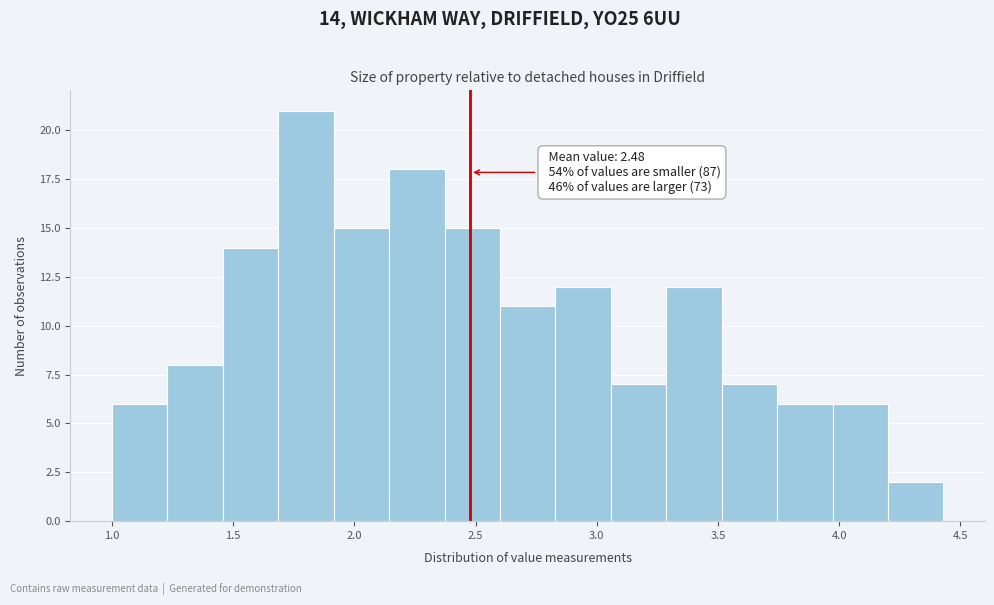

Which range on the x-axis has the tallest bar?

1.70 to 1.90